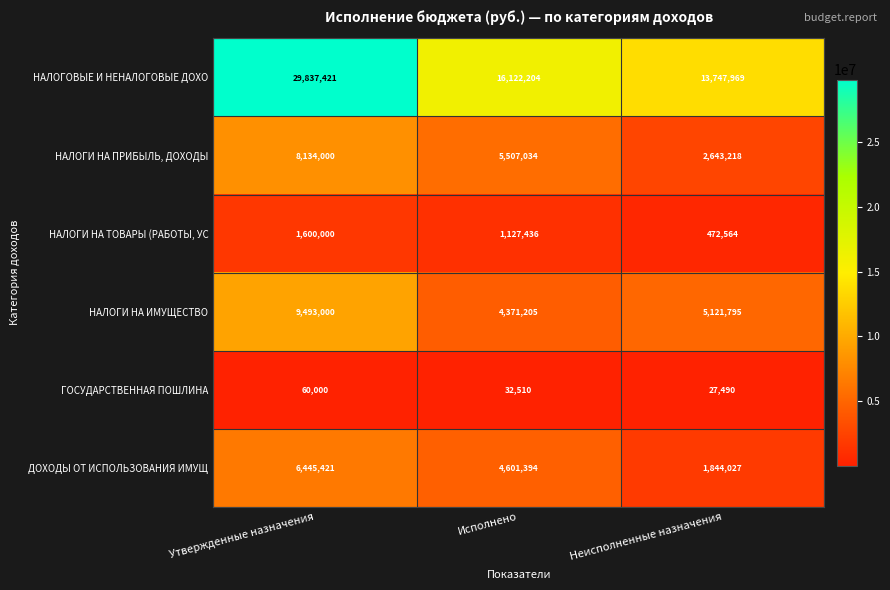

Where does the НАЛОГИ НА ИМУЩЕСТВО series first go above 5121795?

Утвержденные назначения